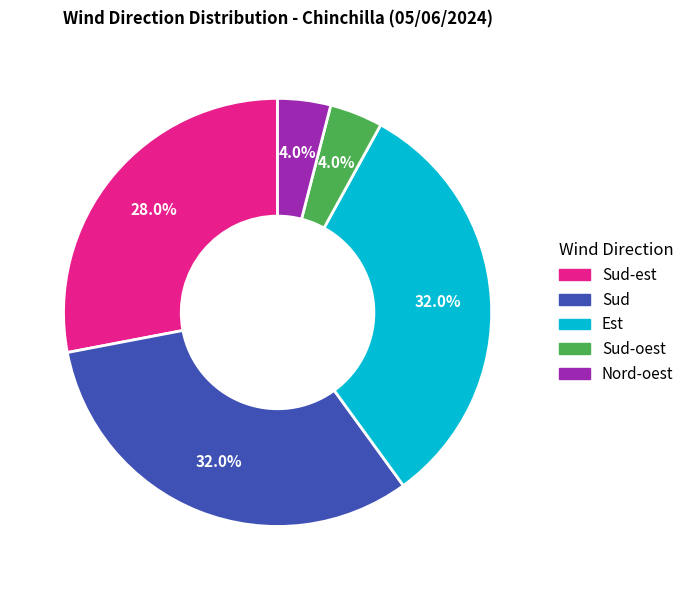

Does any single category account for the majority?

No